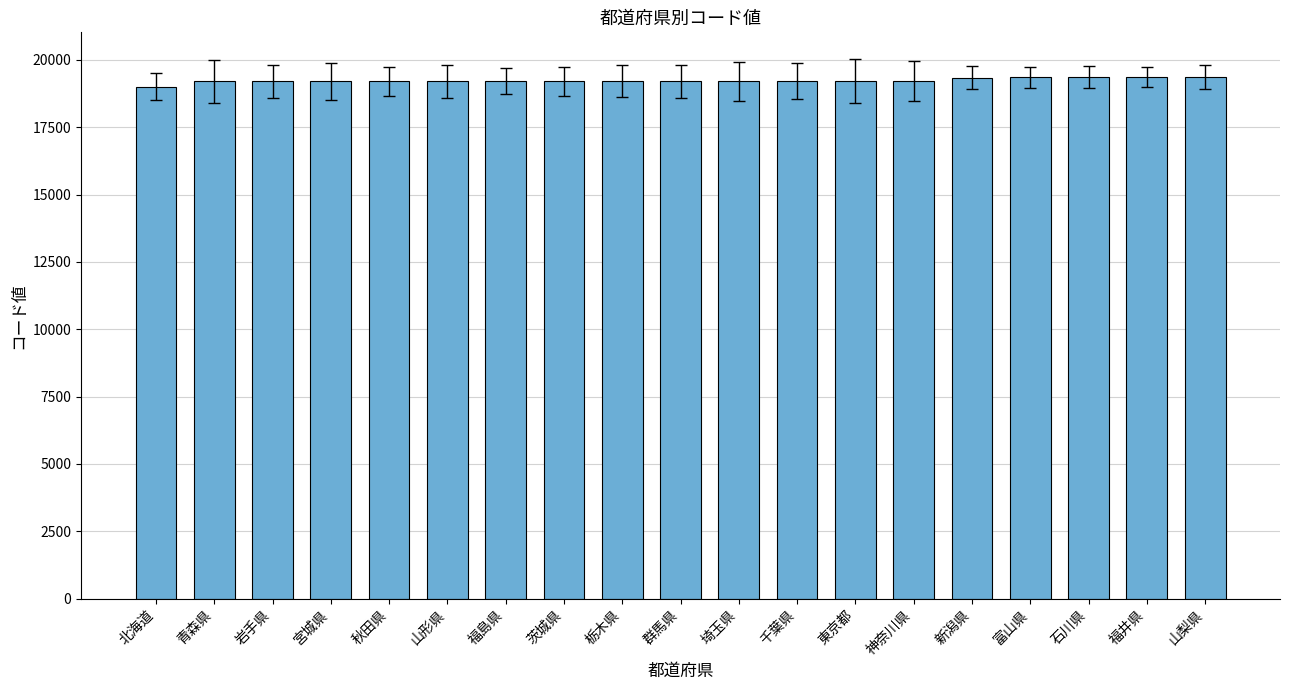

What value does the data have at 福井県, to the nearest 50?

19350